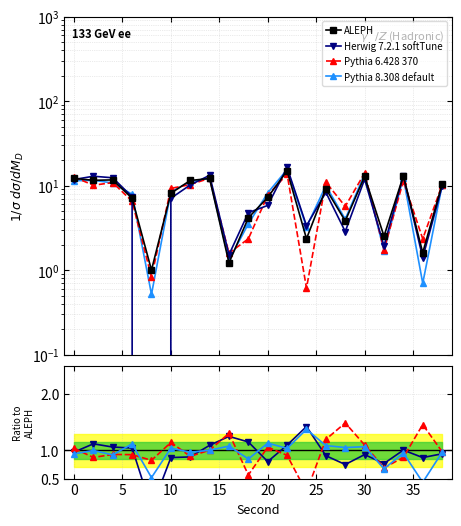

How many values in Herwig 7.2.1 softTune are above zero?

19